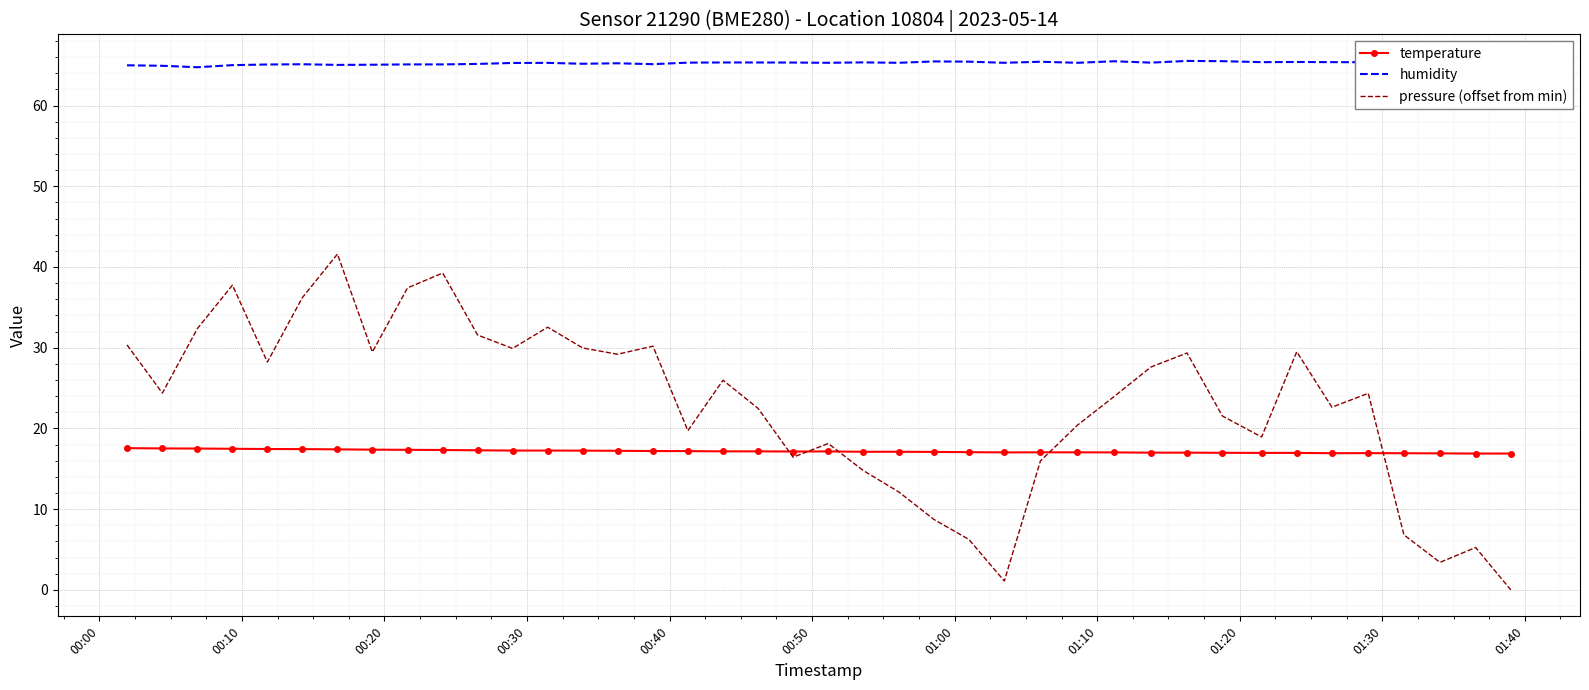

True or false: pressure (offset from min) and humidity cross at least once.

False